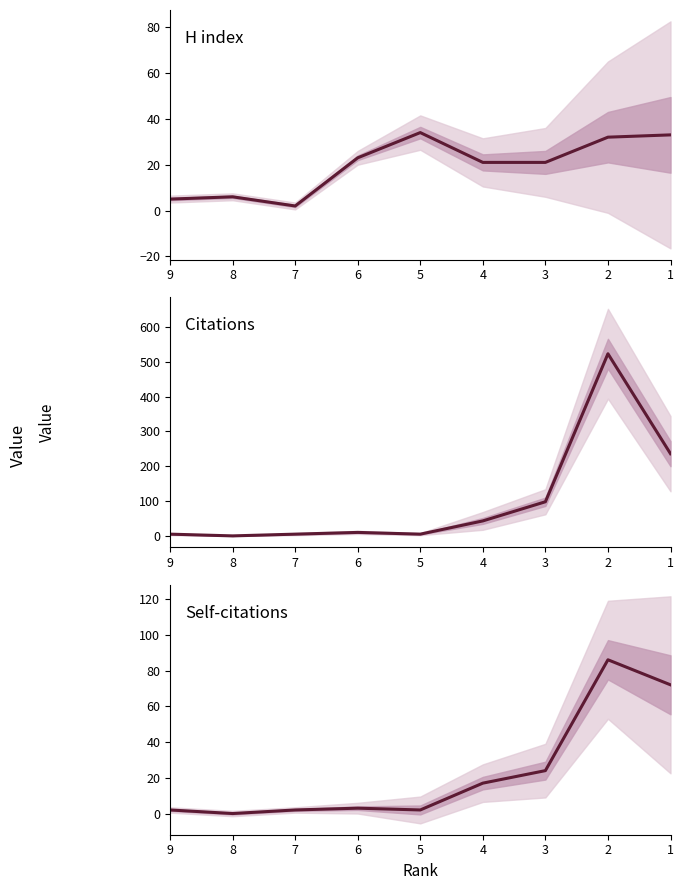

What are all the series names shown in the legend?

H index, Citations, Self-citations